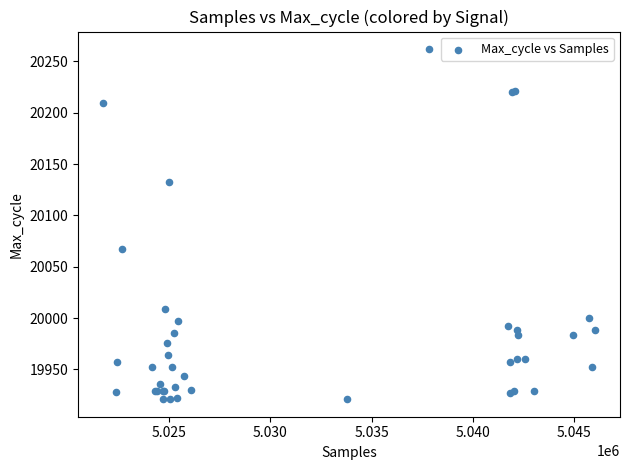

What Y value in the scatter plot is closest to 20091?

20067